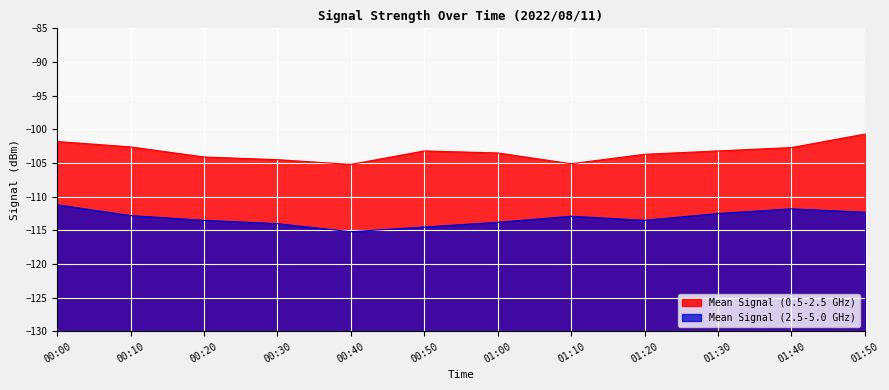

At which category is the sum across all series the highest?

00:00